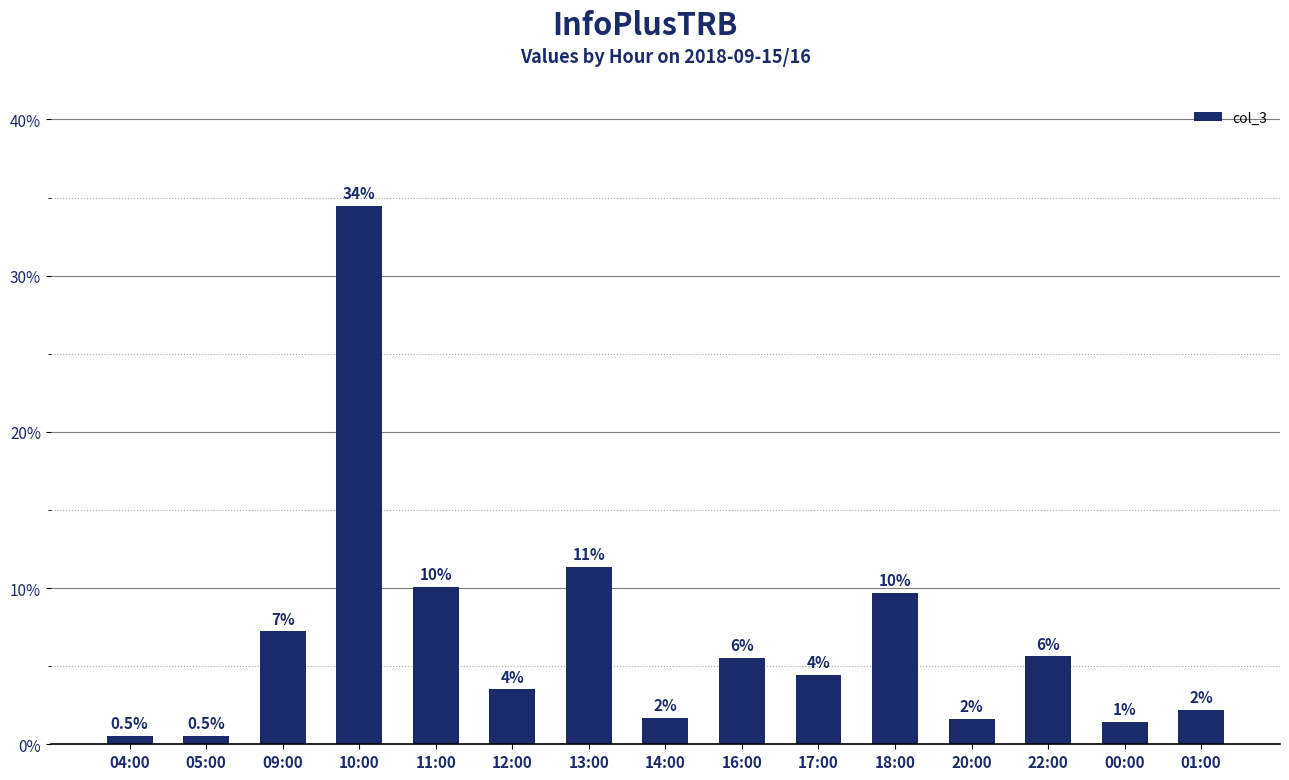

Does the chart contain any negative values?

No